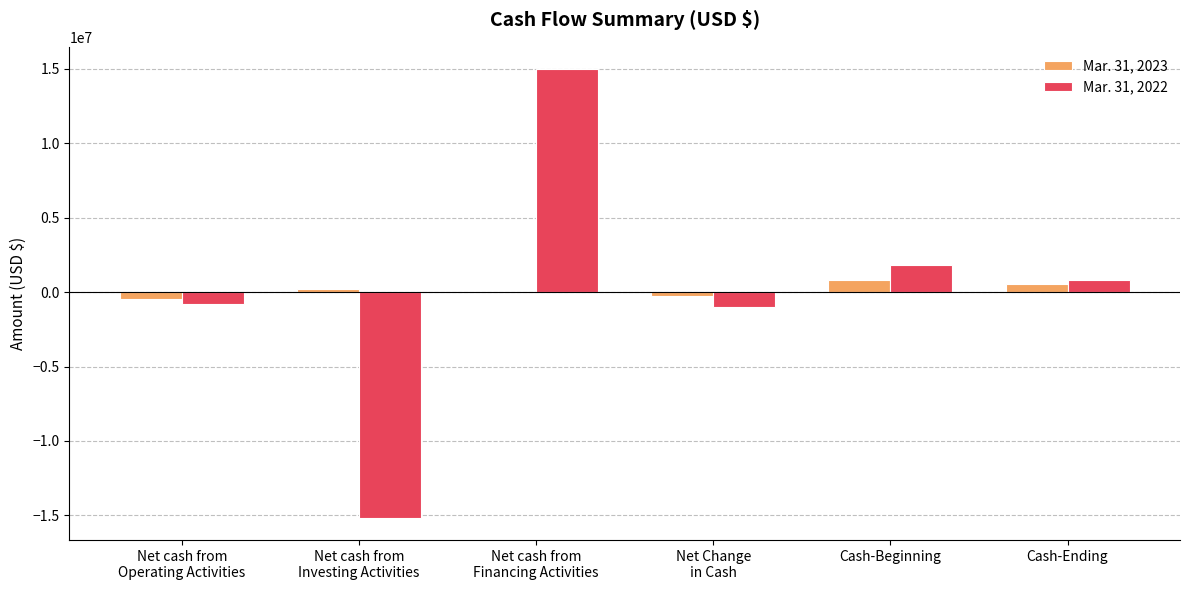

Reading right to left, transcribe all the data shown in this chart.

Mar. 31, 2023: Cash-Ending=525762	Cash-Beginning=776607	Net Change
in Cash=-250845	Net cash from
Financing Activities=0	Net cash from
Investing Activities=232448	Net cash from
Operating Activities=-483293
Mar. 31, 2022: Cash-Ending=838133	Cash-Beginning=1844672	Net Change
in Cash=-1006539	Net cash from
Financing Activities=14960211	Net cash from
Investing Activities=-15150000	Net cash from
Operating Activities=-816750